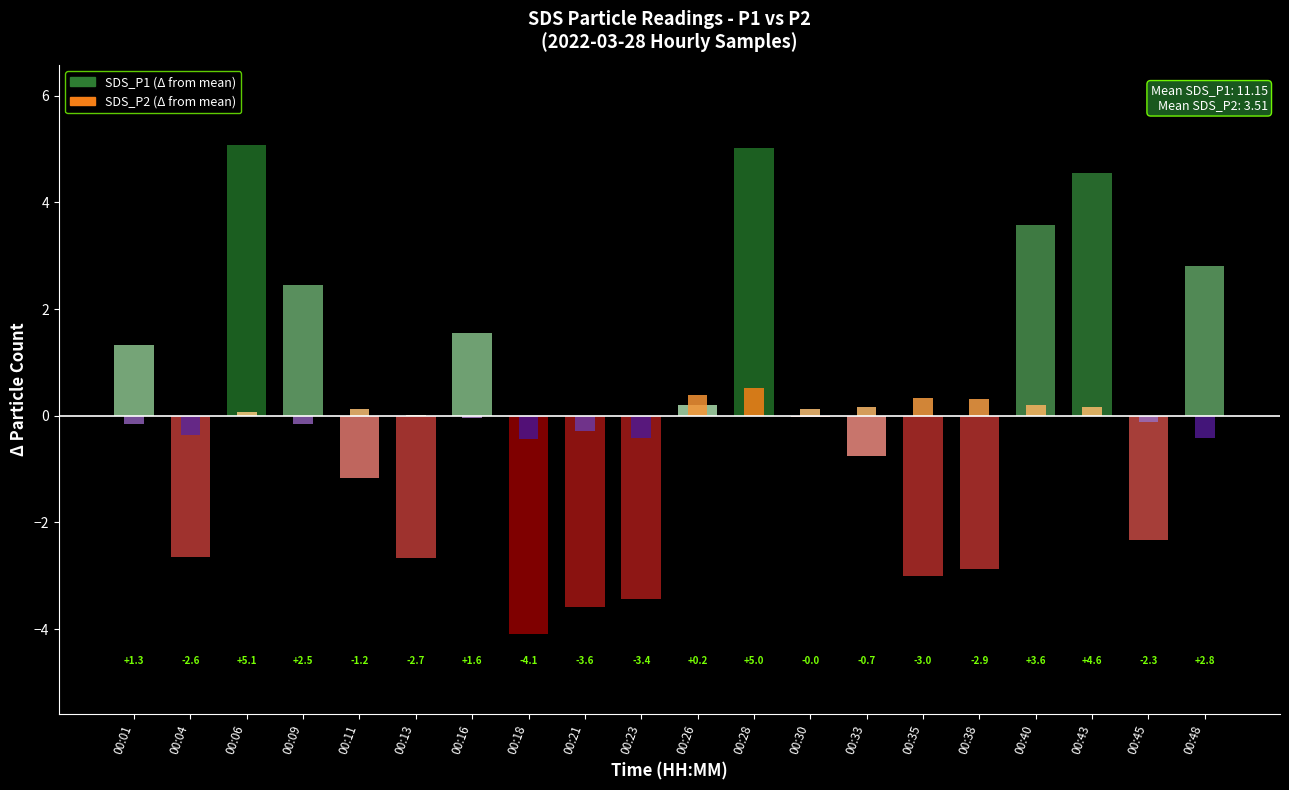

Rank the categories by SDS_P2 value from highest to lowest.

00:28, 00:26, 00:35, 00:38, 00:40, 00:33, 00:43, 00:11, 00:30, 00:06, 00:13, 00:16, 00:45, 00:01, 00:09, 00:21, 00:04, 00:23, 00:48, 00:18